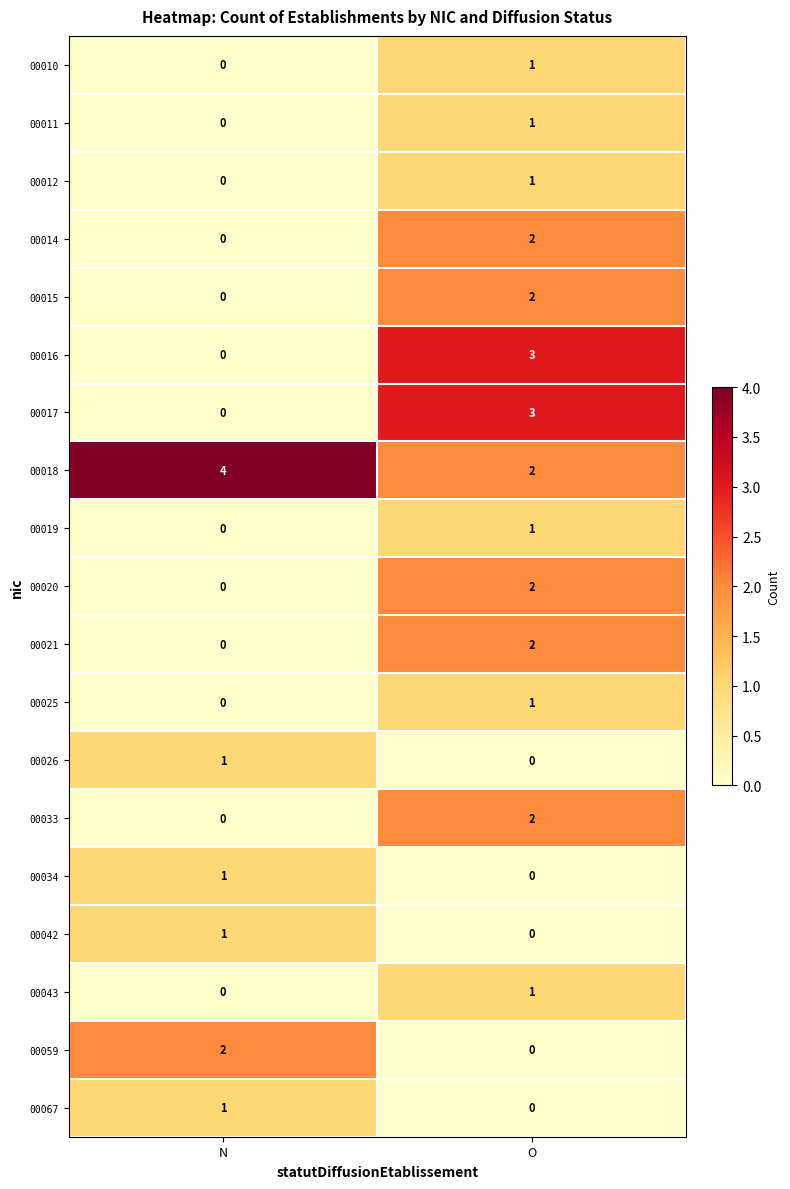

Where is 00015 nearest to the value 1?

N